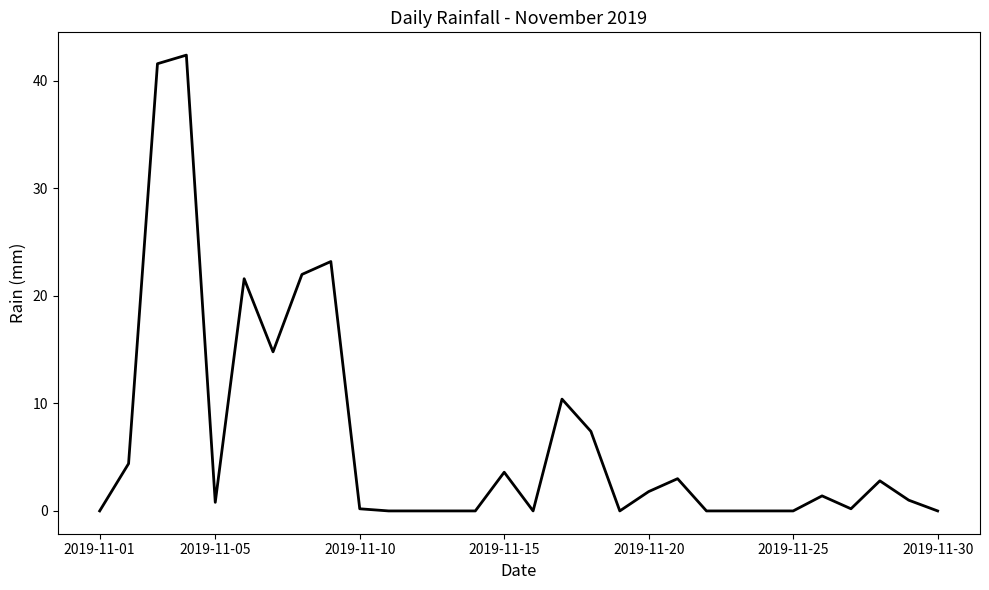

What is the difference between the maximum and minimum values?

42.4